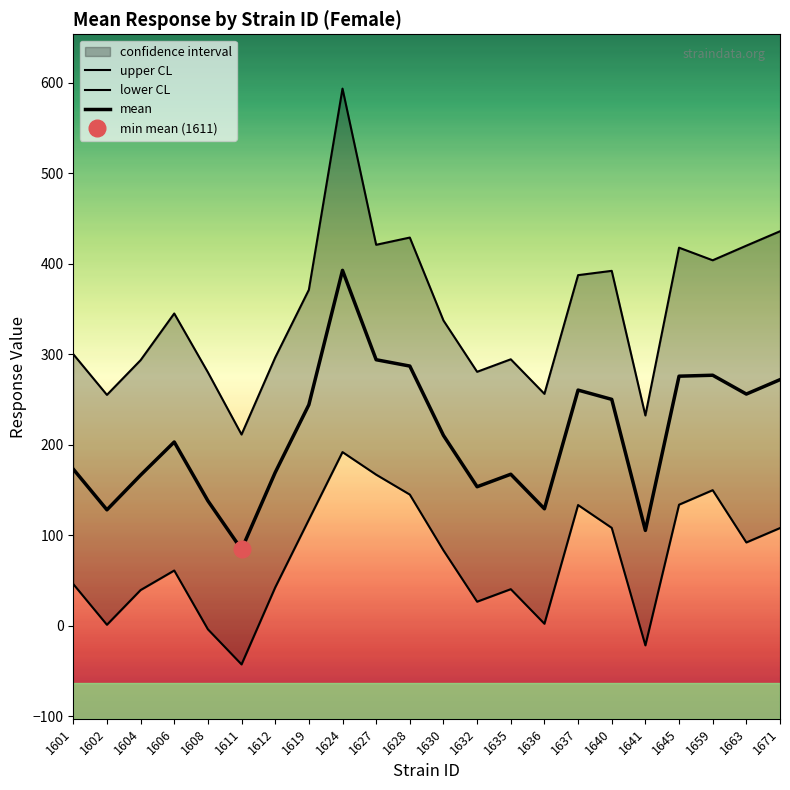

What is the sum of all lower CL values?

1619.1